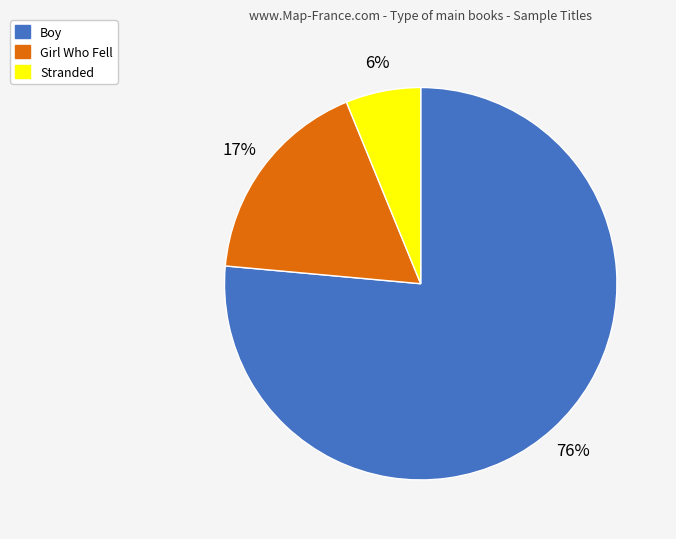

How many segments does this pie chart have?

3